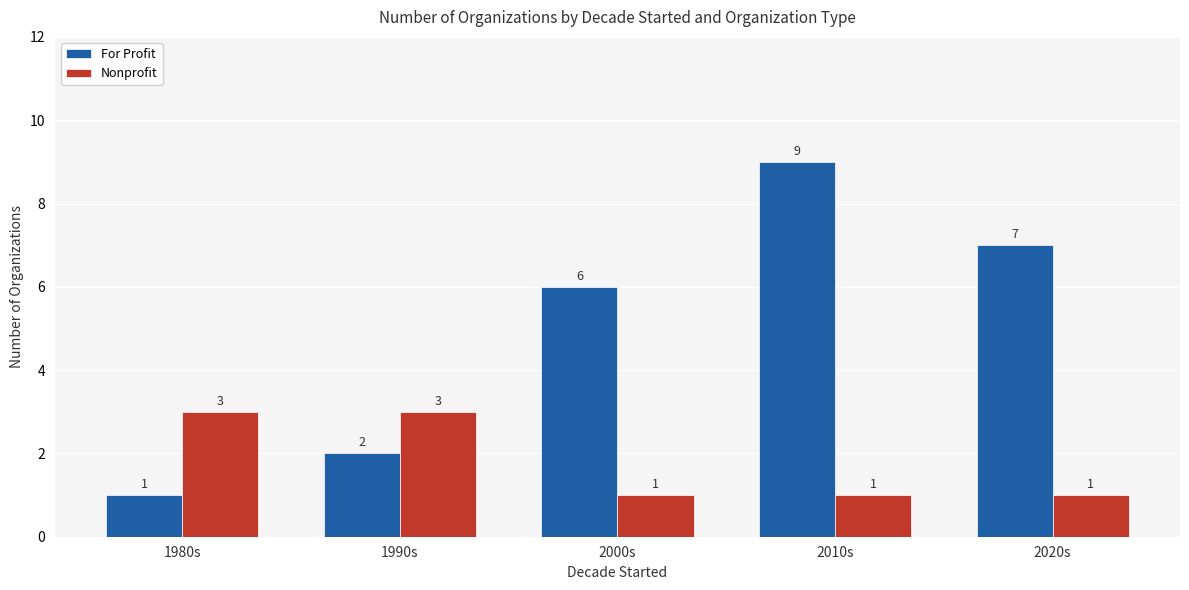

What are all the series names shown in the legend?

For Profit, Nonprofit